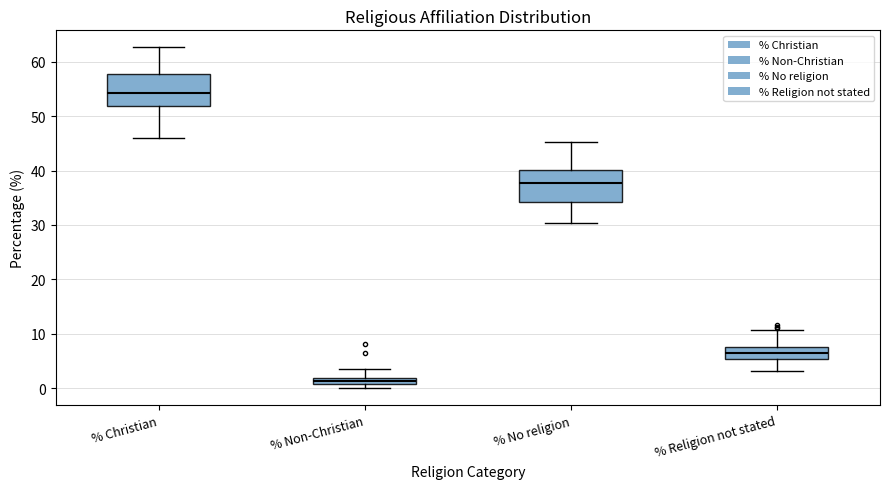

Where is the lower edge of the box for % Christian on the y-axis? The values are not printed on the chart, so give them approximately, as read against the axis.

52